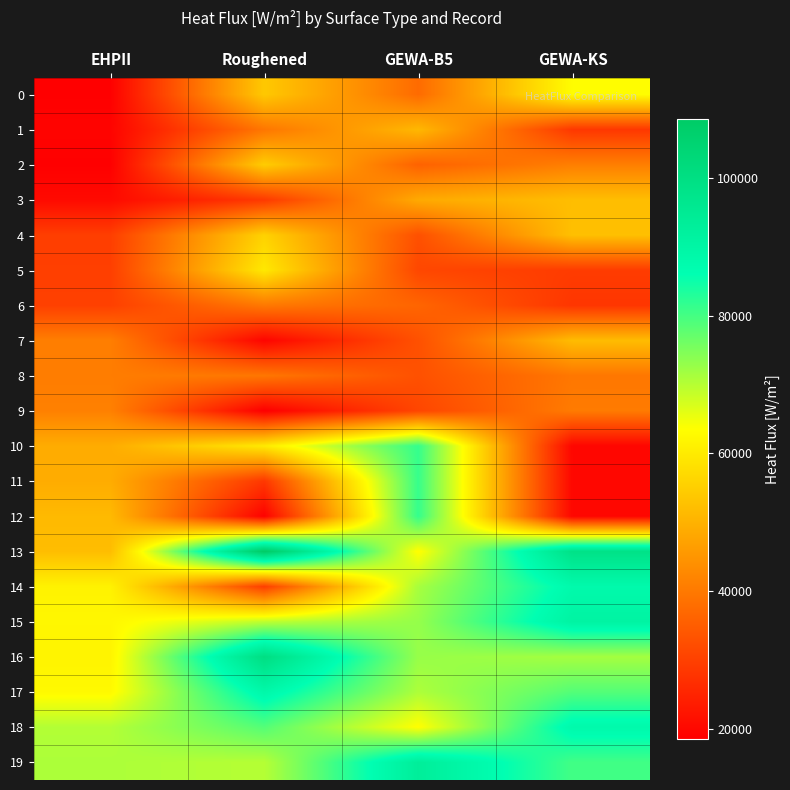

What is the spread (max minus min) of values at GEWA-B5?

62169.0